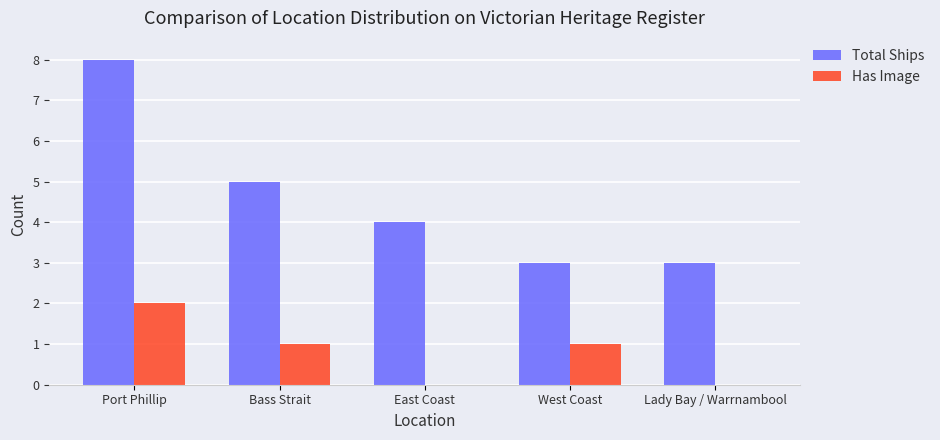

What is the sum of the Total Ships values at East Coast and Port Phillip?

12